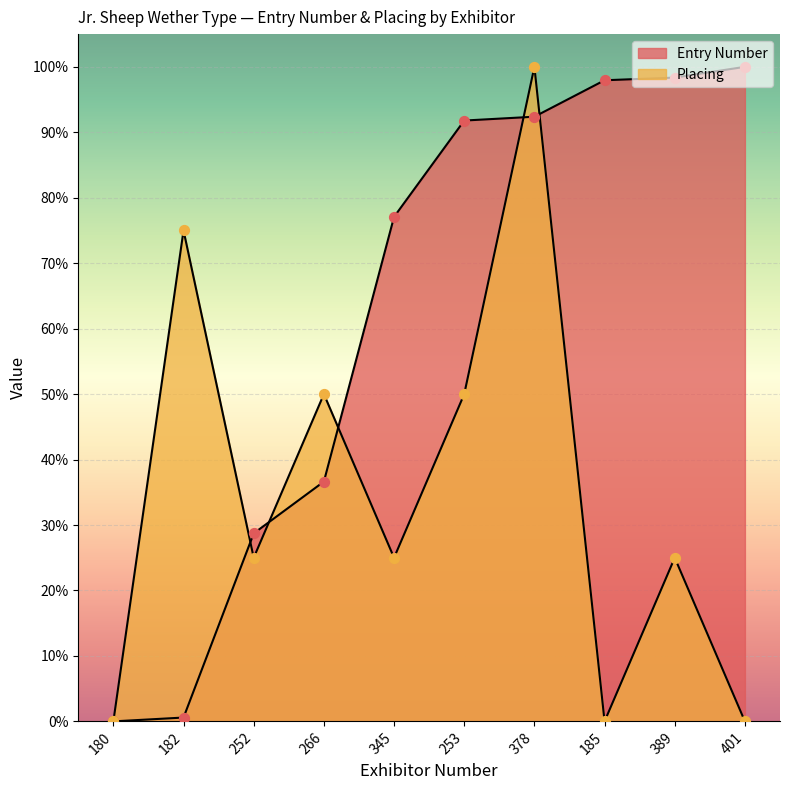

At which category is the sum across all series the highest?

378